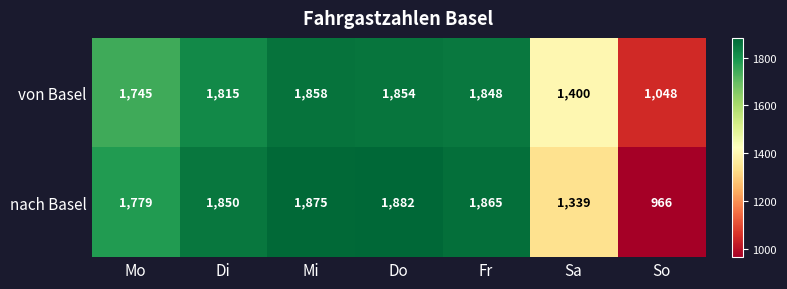

List the series in order of their overall mean, highest first.

von Basel, nach Basel